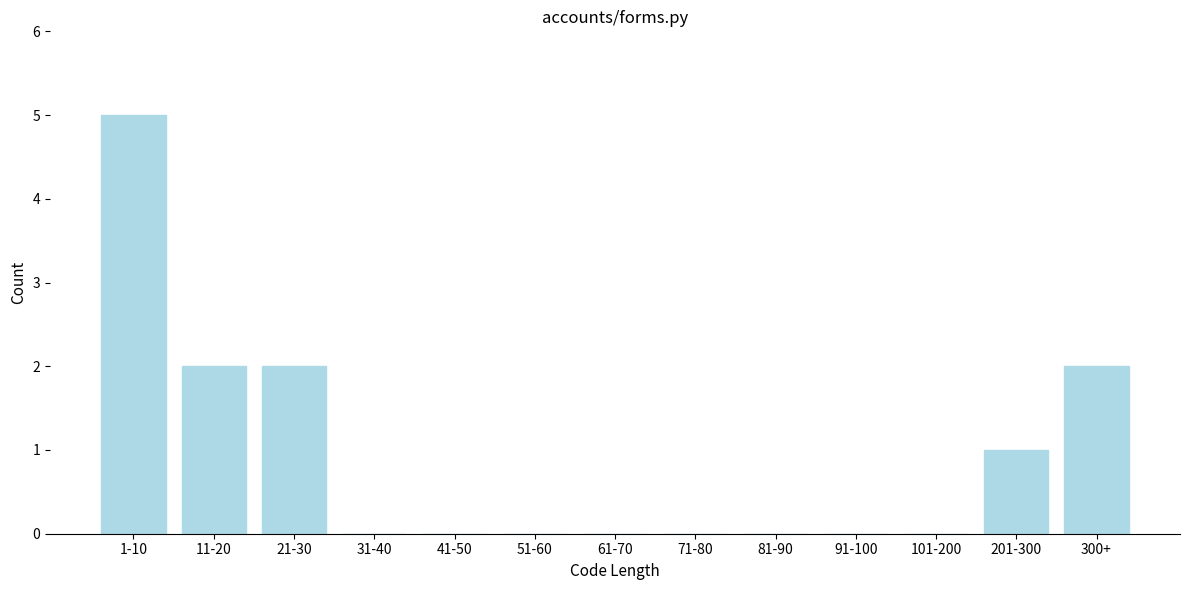

Reading right to left, list all the values displayed in this chart.

300+=2	201-300=1	101-200=0	91-100=0	81-90=0	71-80=0	61-70=0	51-60=0	41-50=0	31-40=0	21-30=2	11-20=2	1-10=5